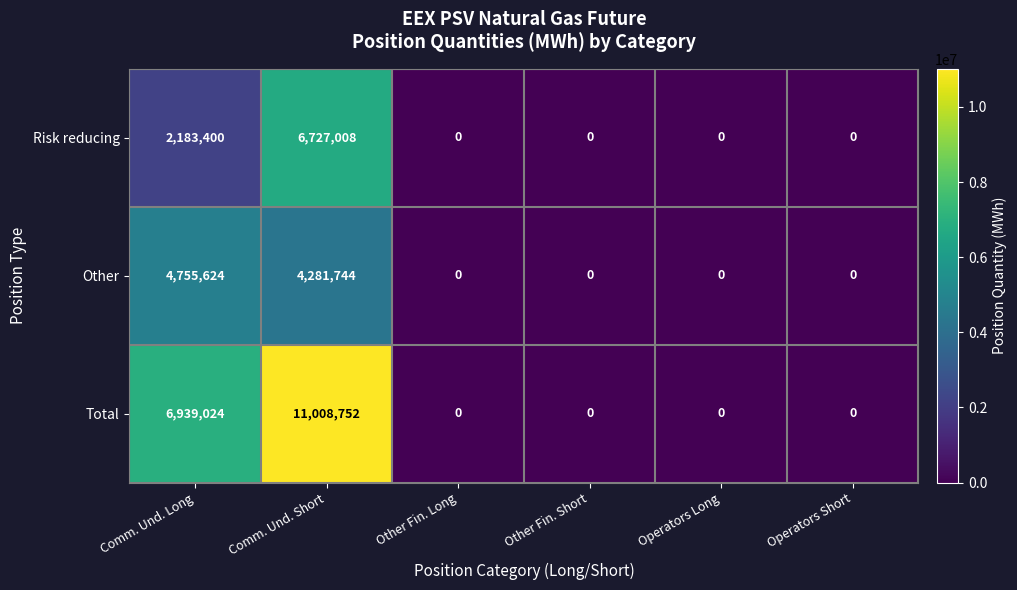

At which label does Other reach its peak?

Comm. Und. Long